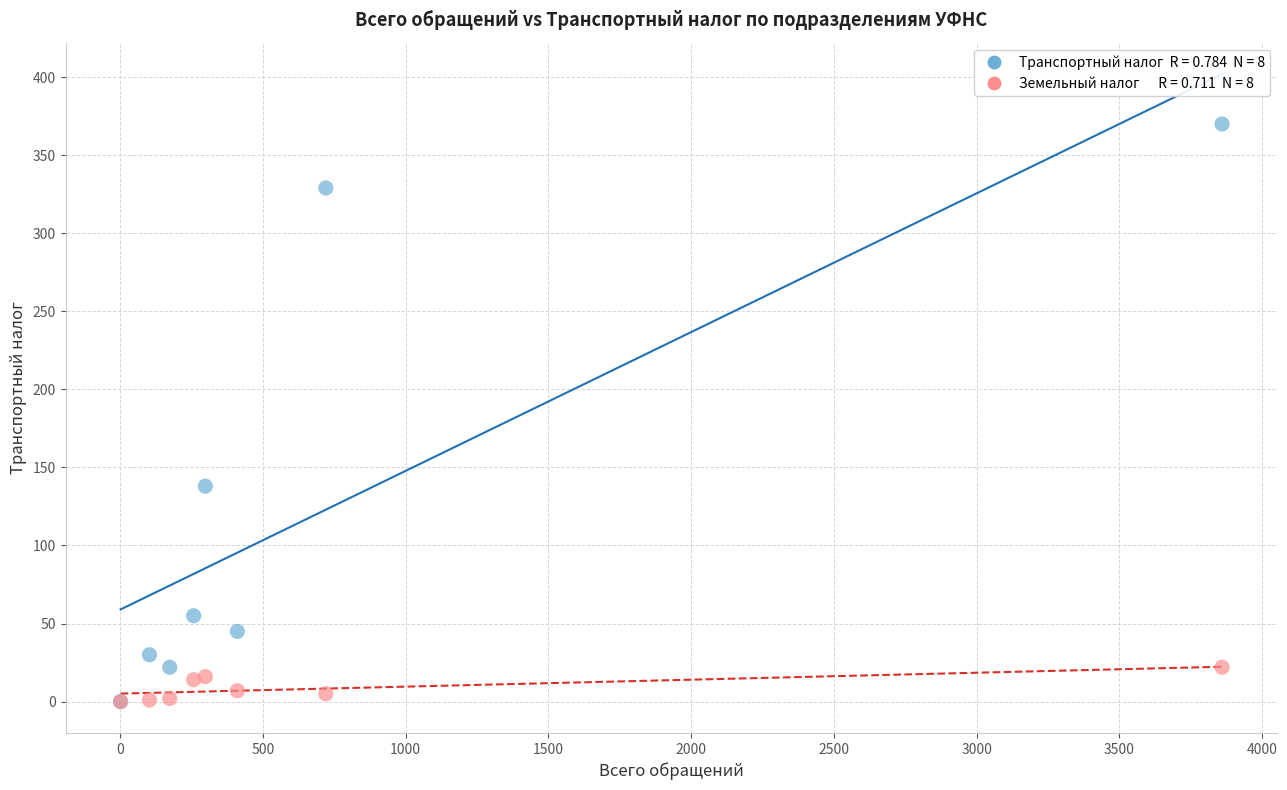

Across all series, what Y value is closest to 185?

138